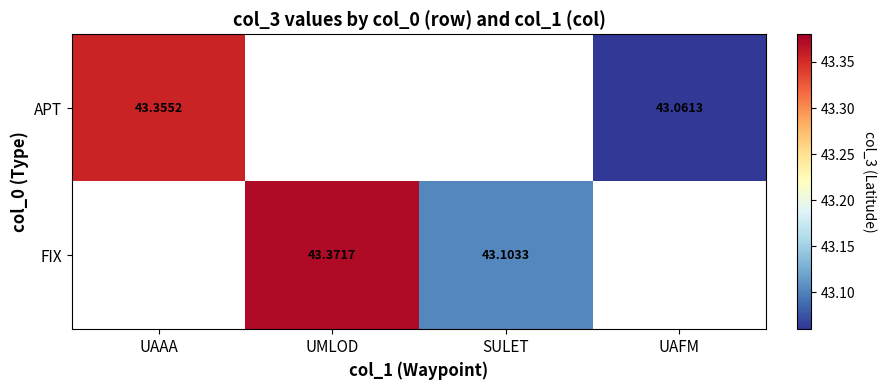

How many categories are shown in the chart?

4